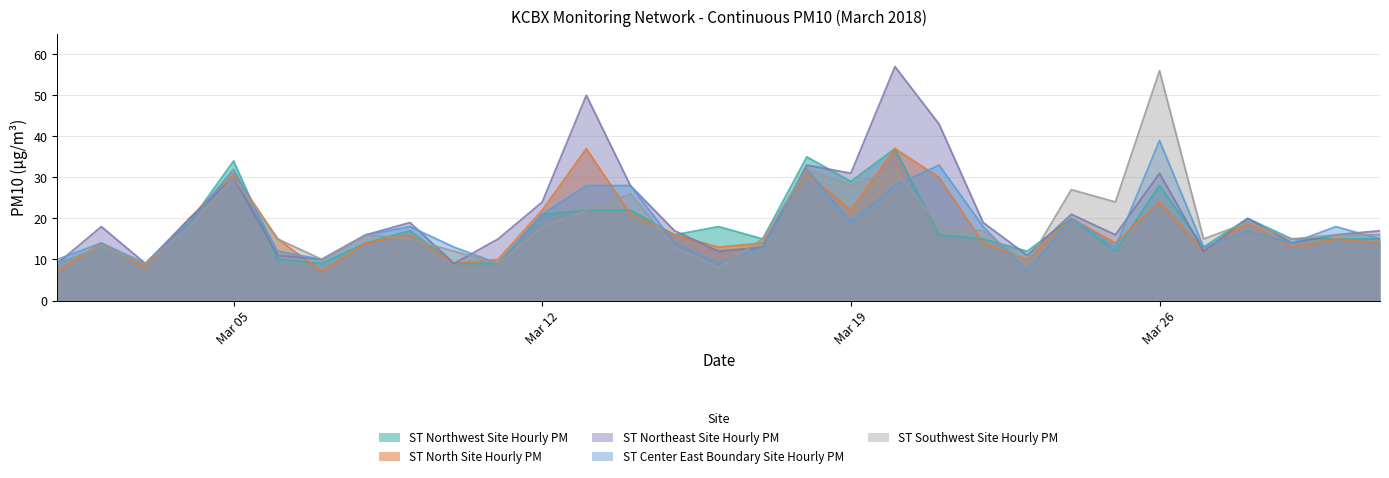

What are all the series names shown in the legend?

ST Northwest Site Hourly PM, ST North Site Hourly PM, ST Northeast Site Hourly PM, ST Center East Boundary Site Hourly PM, ST Southwest Site Hourly PM